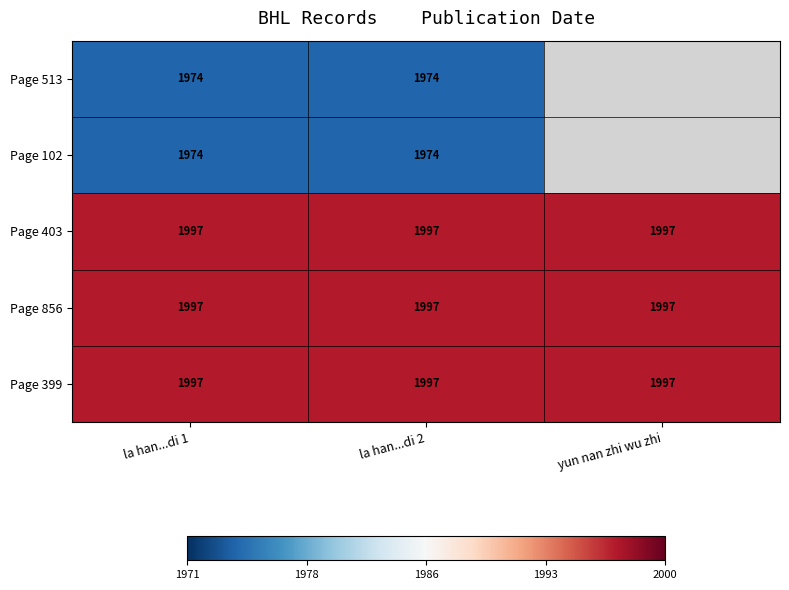

What is the difference between the highest and lowest values at la han...di 2?

23.0